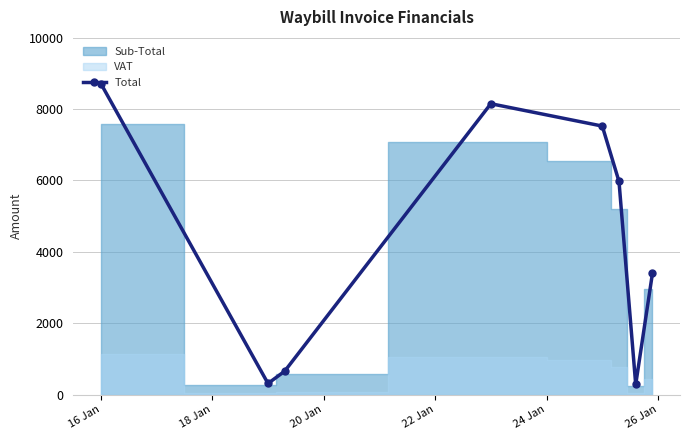

What is the value of the Total point at the 7th from the left?

283.8